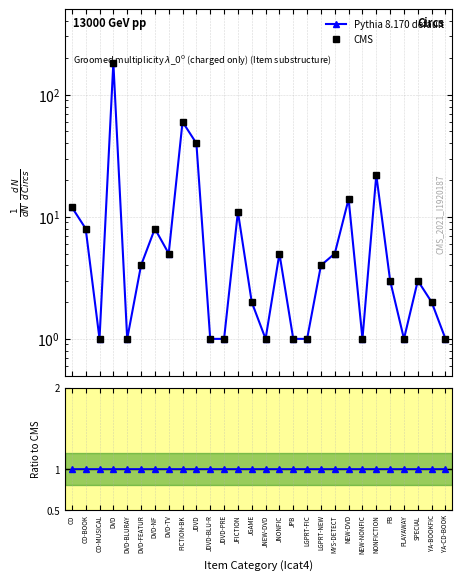

Which label corresponds to the largest value in the chart?

DVD